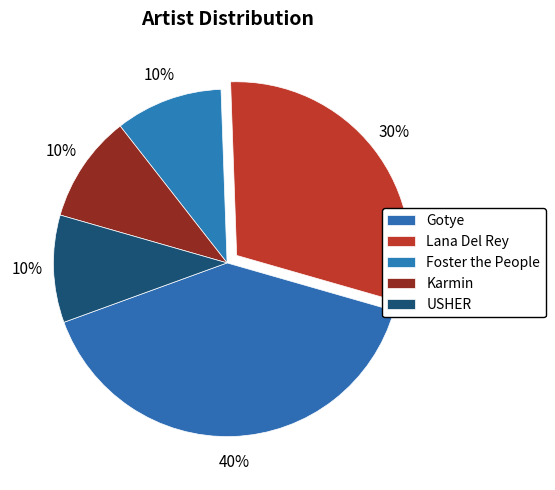

Is there a majority slice in this chart?

No